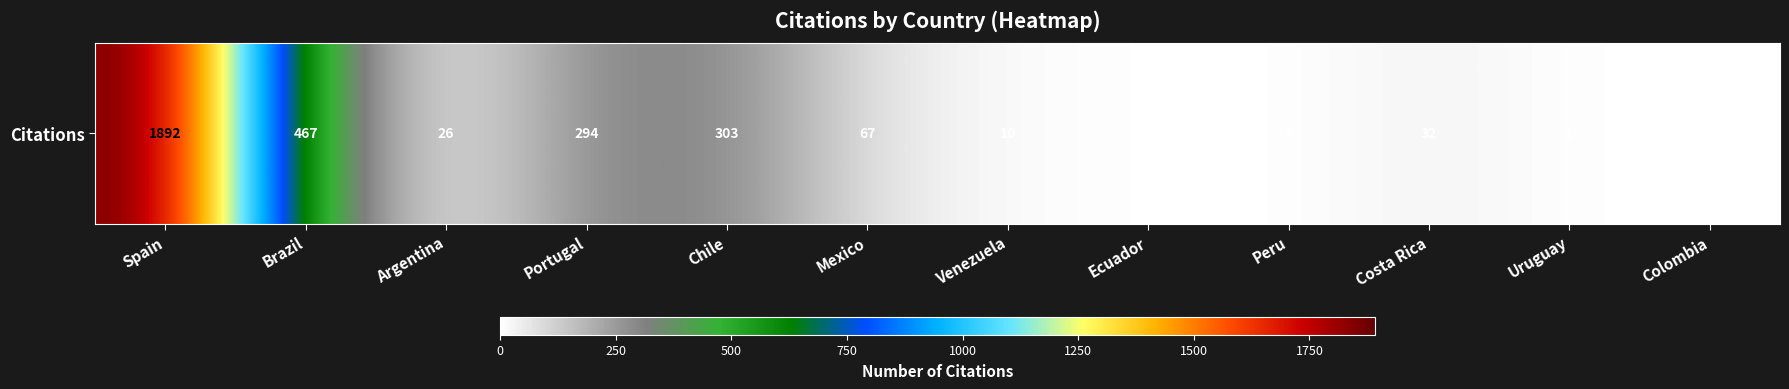

Where is the data nearest to the value 946?

Brazil